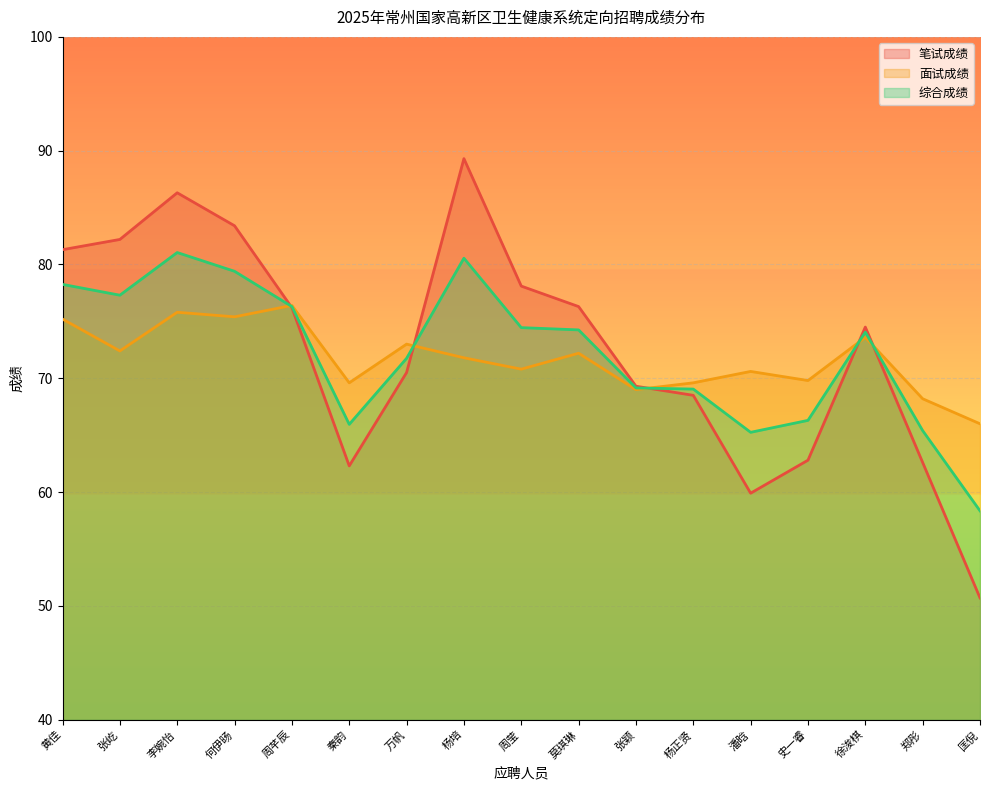

What is the label of the 9th point from the right?

周莹